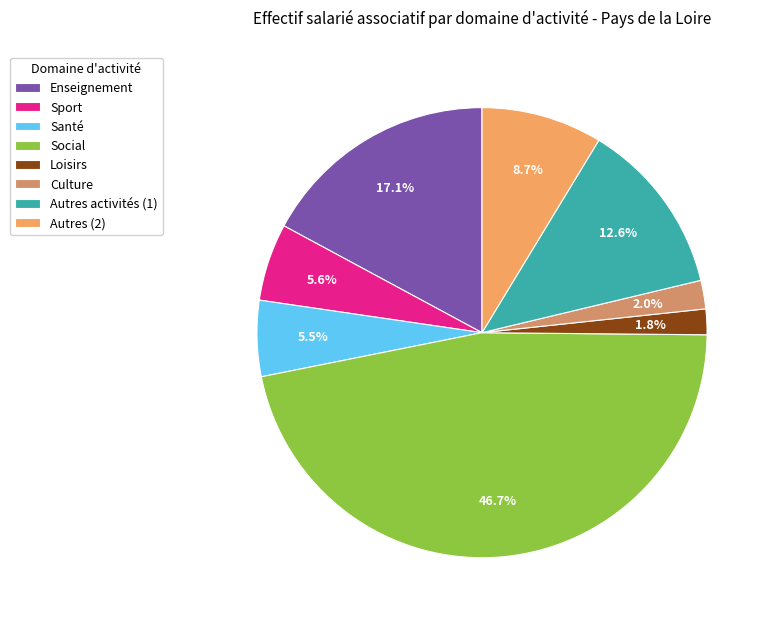

To the nearest percent, what percentage of the pie is Loisirs?

2%